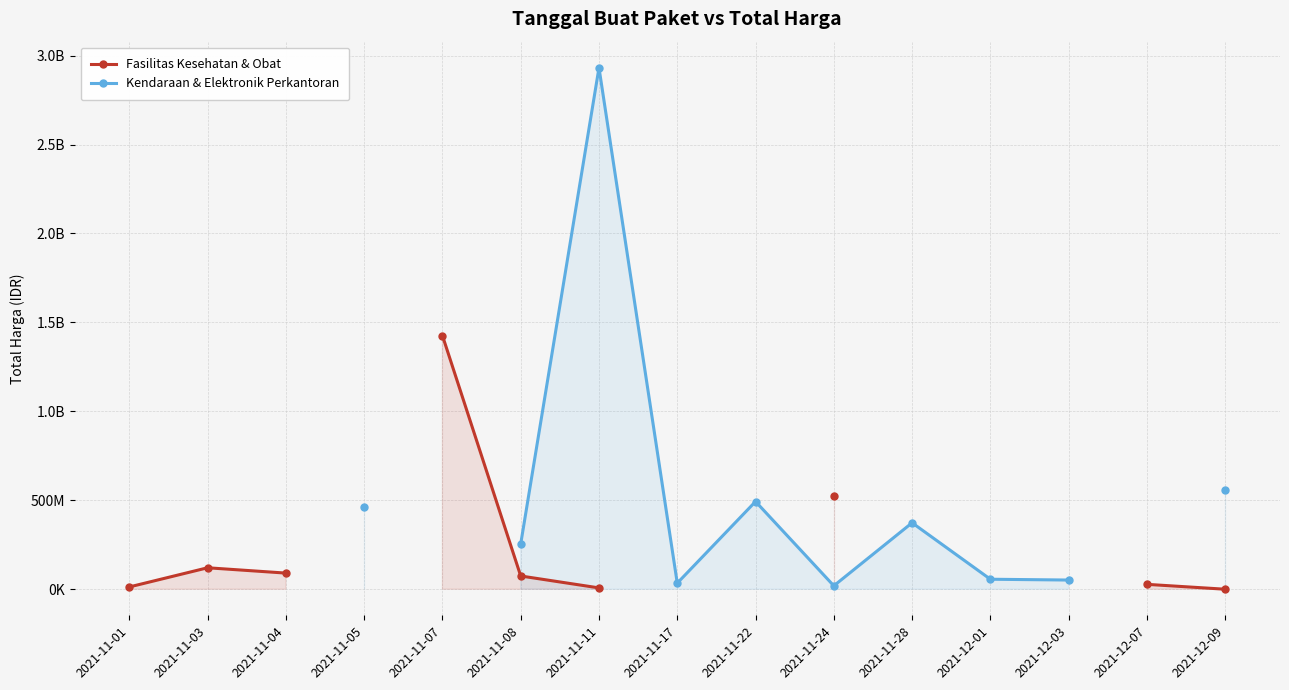

The Fasilitas Kesehatan & Obat series shows 204591996.2 at 2021-11-03. True or false?

False